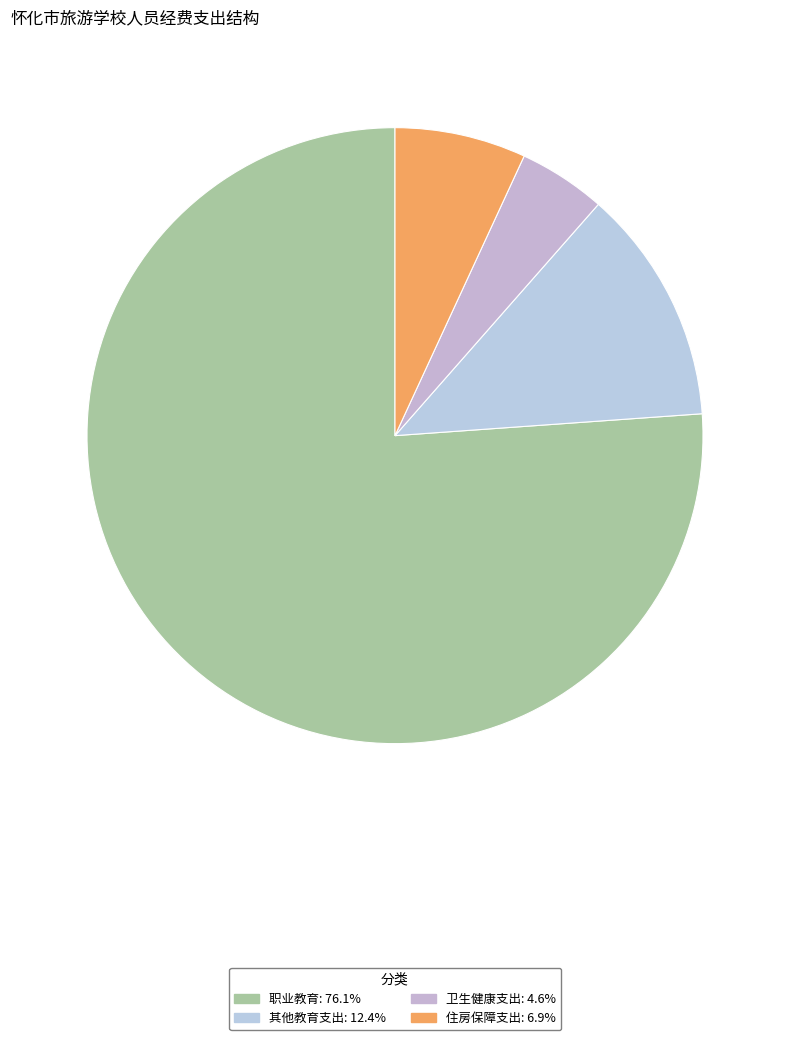

Count the number of slices in the pie.

4